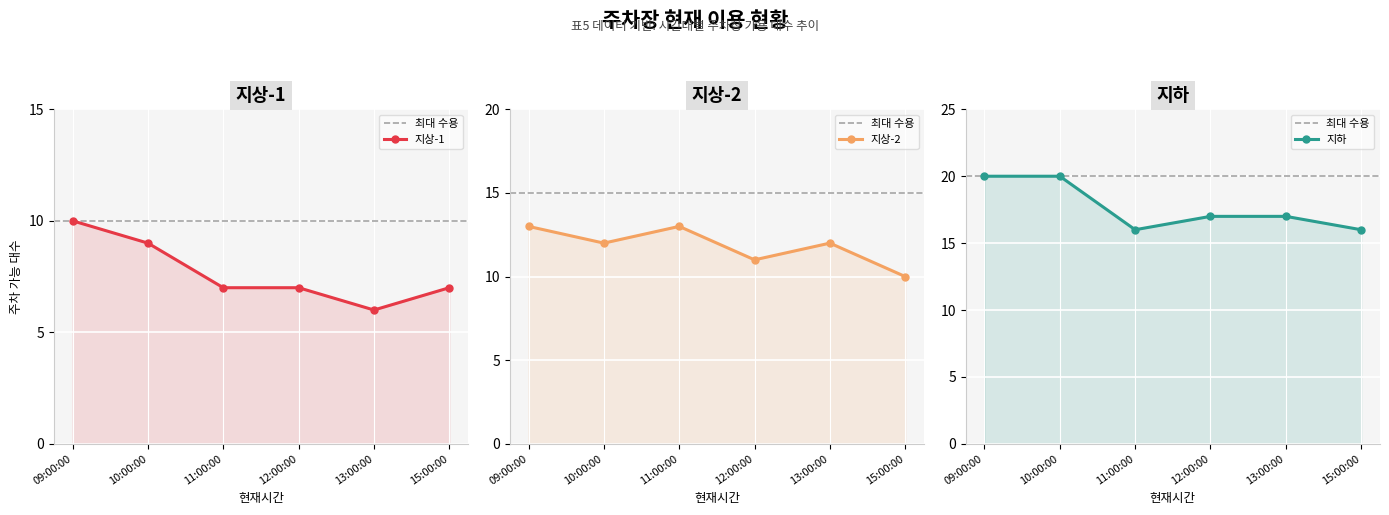

True or false: 지상-1 has more than 0 points higher than both neighbors.

False